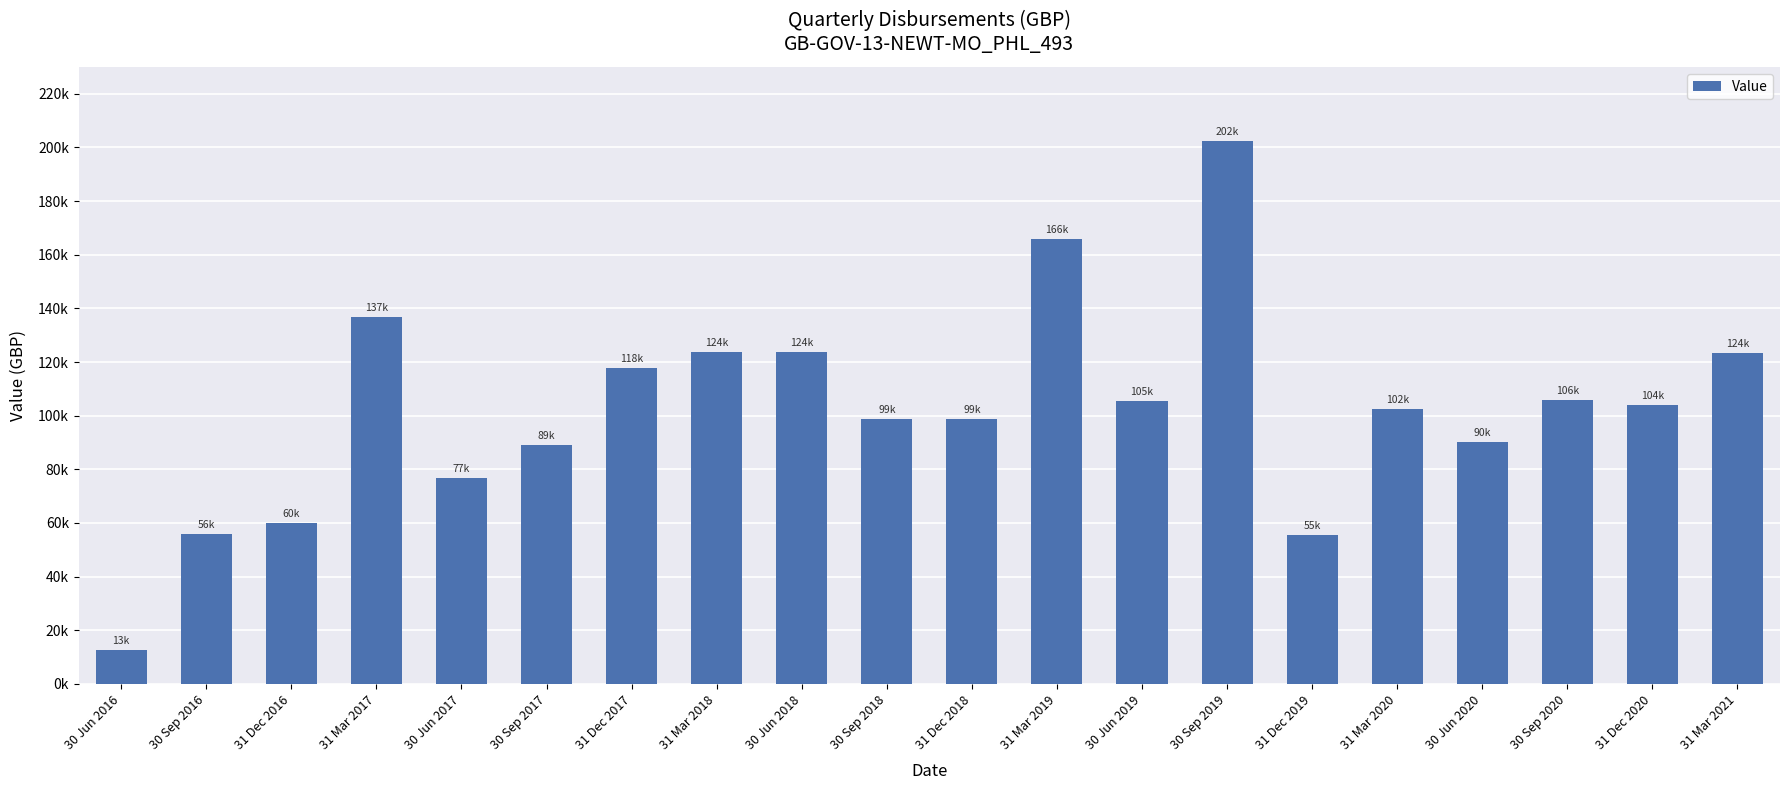

What is the approximate value at 31 Mar 2019?

165877.9